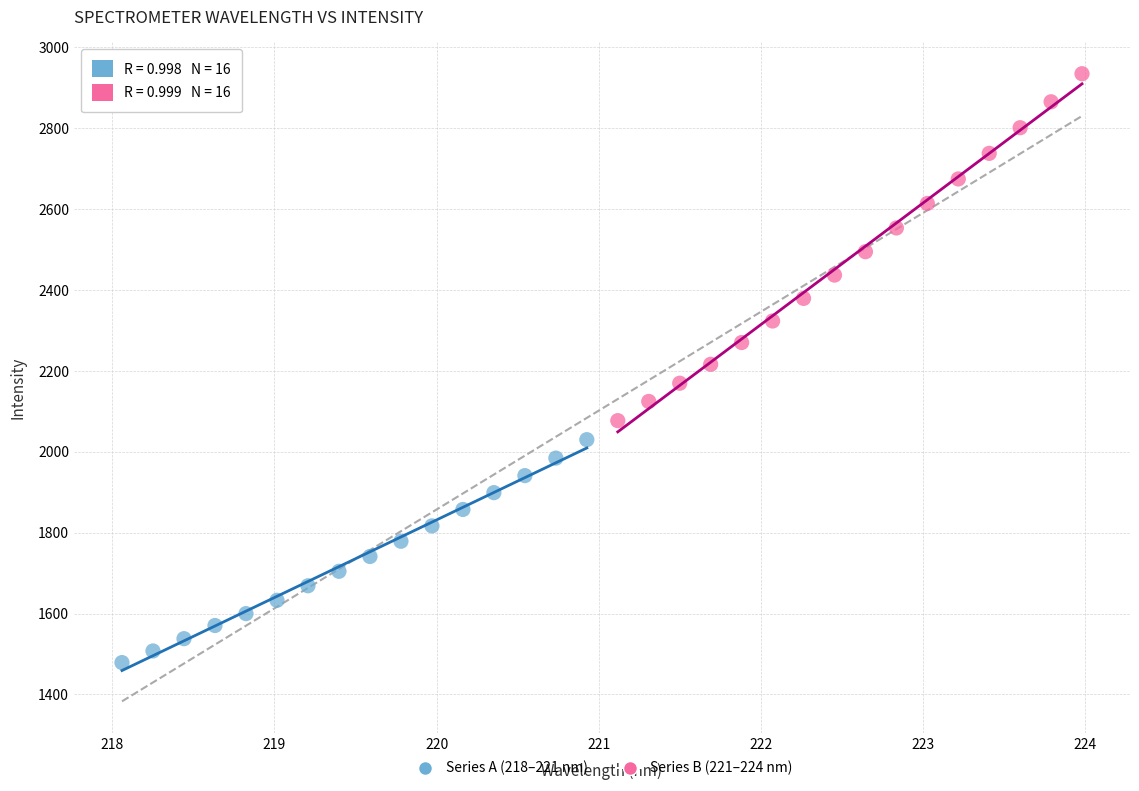

Which series reaches the maximum Y coordinate?

Series B (221–224 nm)